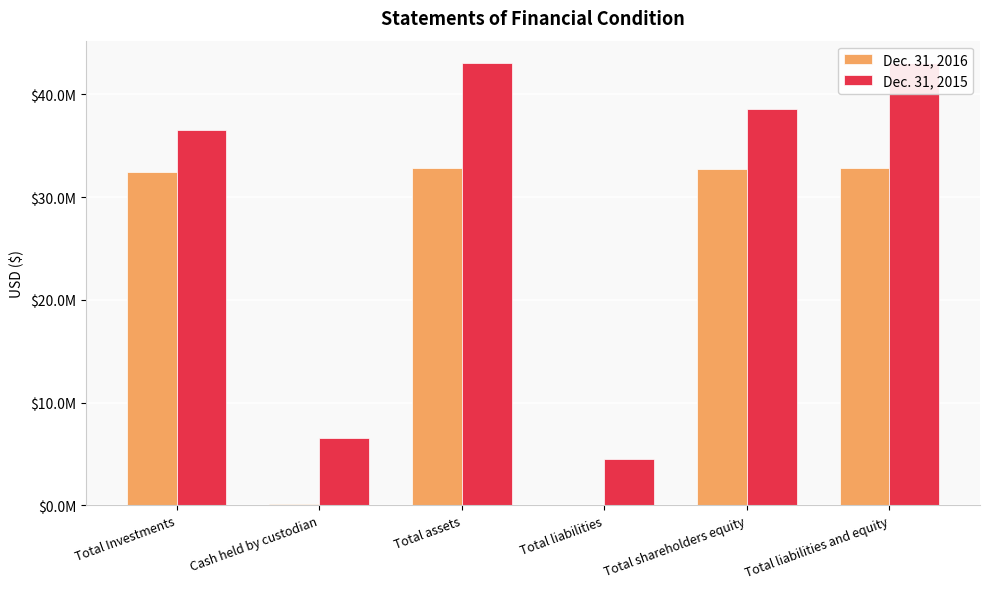

What is the maximum value for Dec. 31, 2015?

43056495